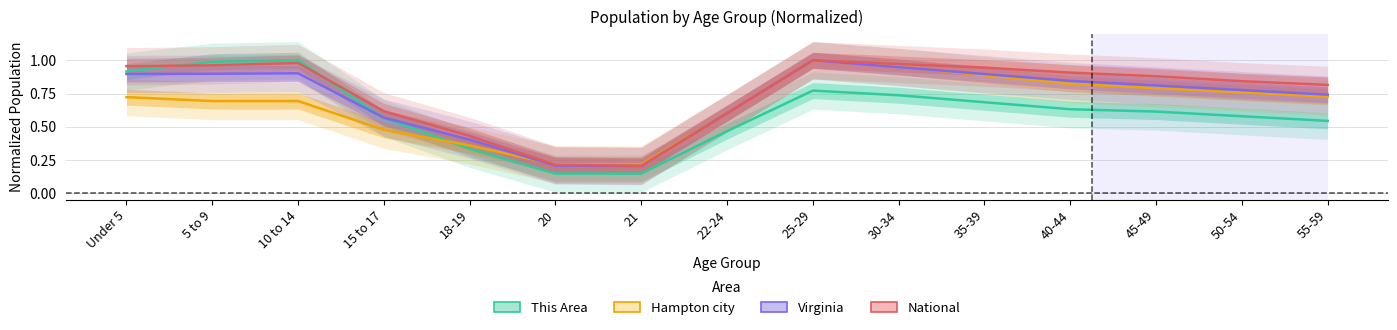

How many lines are shown in the chart?

4